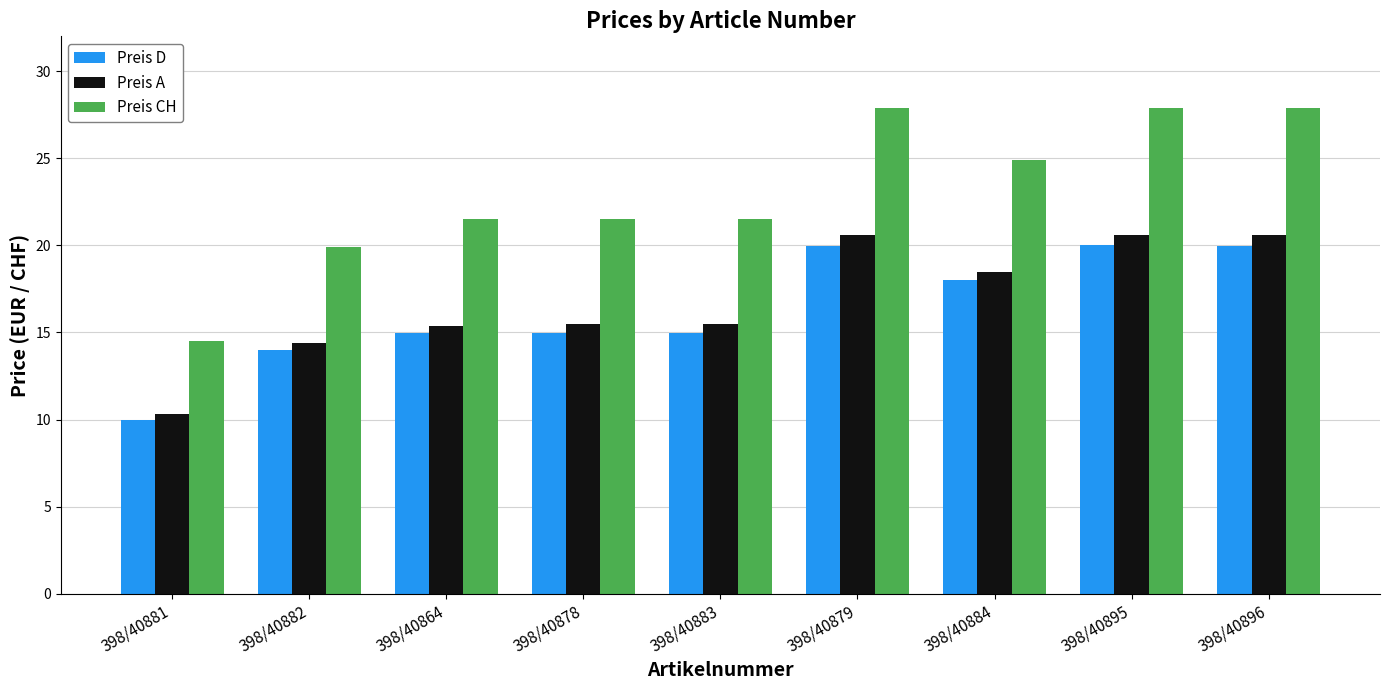

What is the average value of the Preis A series?

16.8